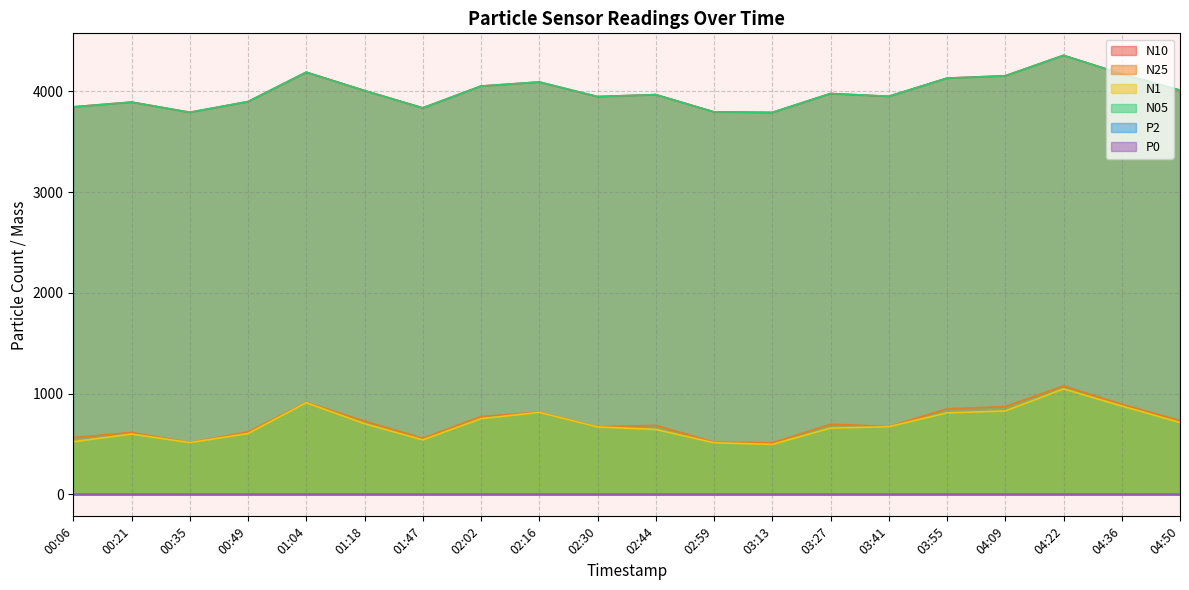

Which series has the widest spread of values?

N10